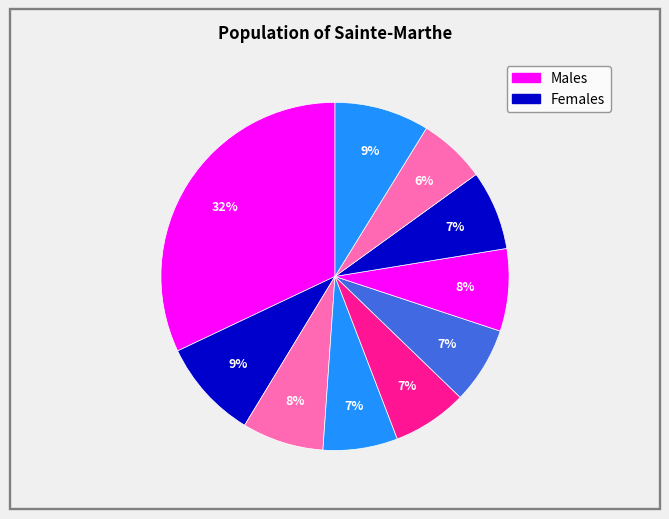

How many slices are in this pie chart?

10